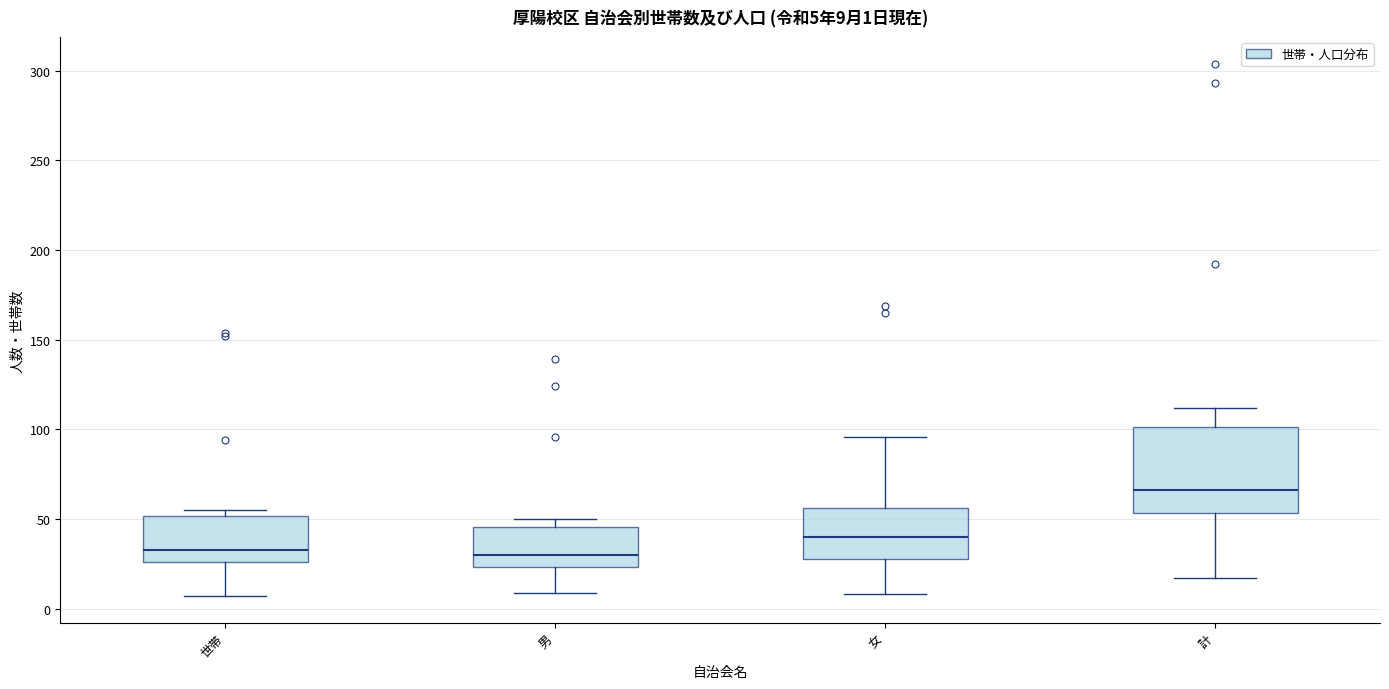

Which box is the tallest, from its lower edge to its upper edge?

計